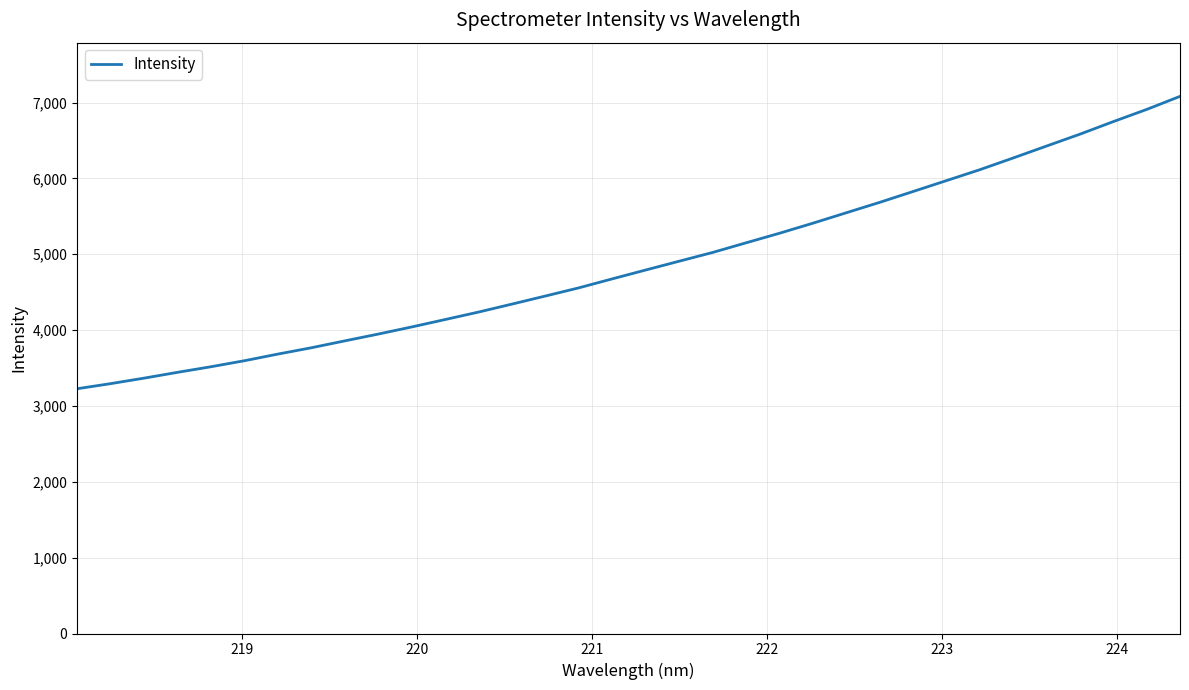

What is the greatest value displayed?

7081.8